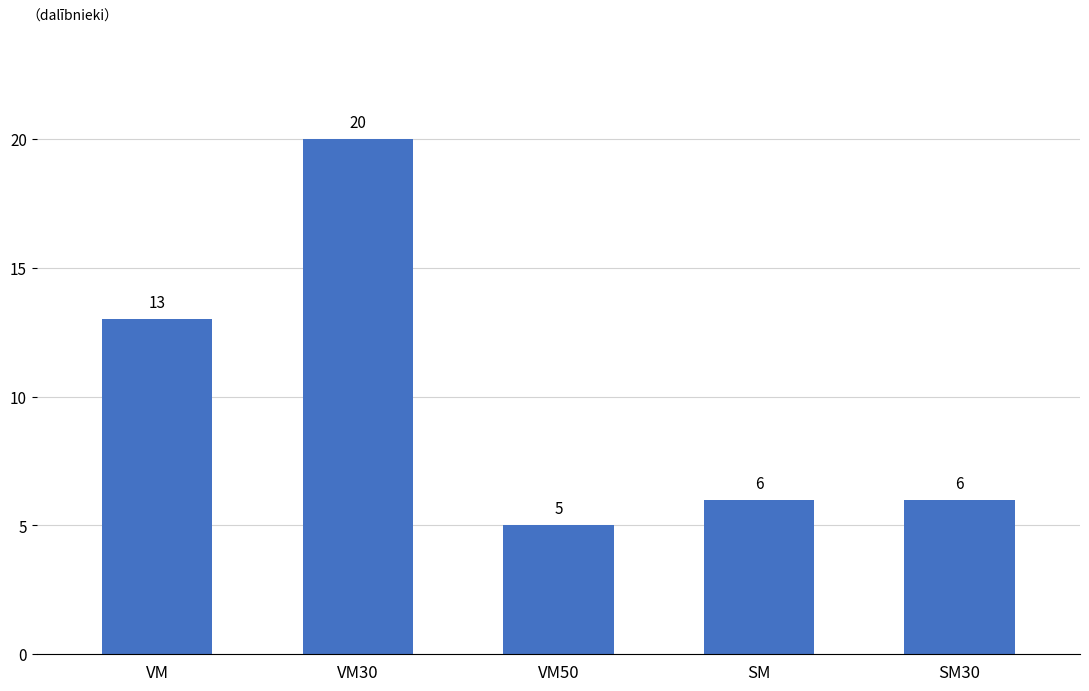

What is the smallest value displayed?

5